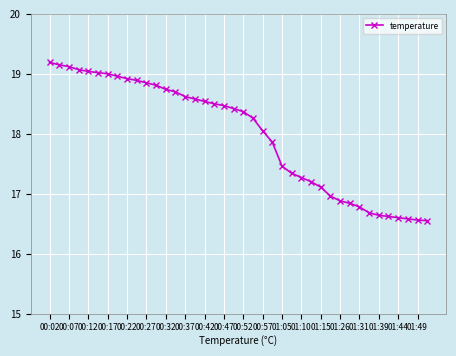

What is the greatest value displayed?

19.2